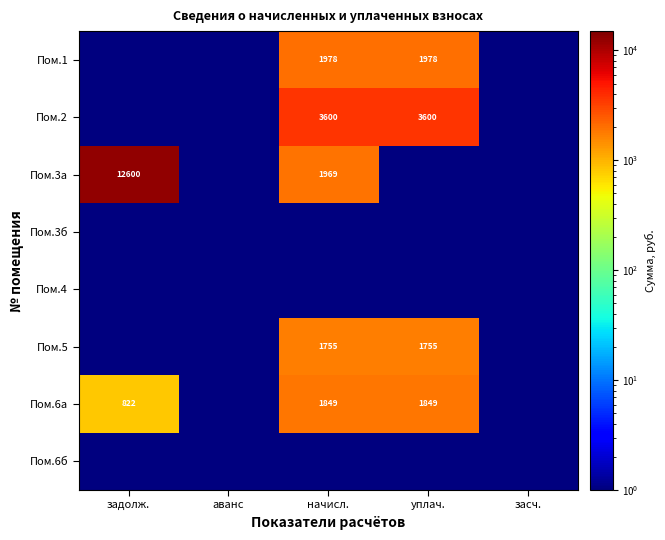

The value of Пом.6а at начисл. is 1849.0. True or false?

True